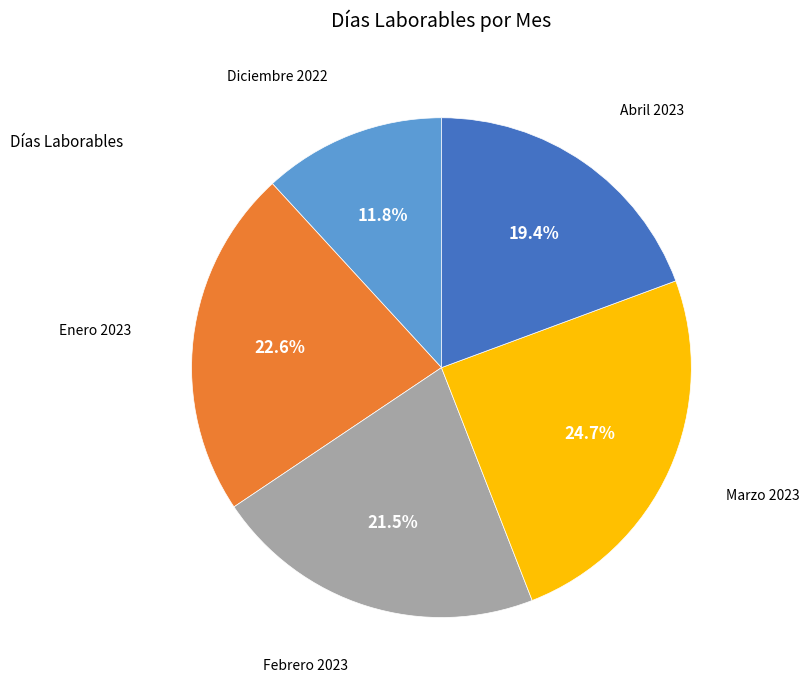

Is there a majority slice in this chart?

No